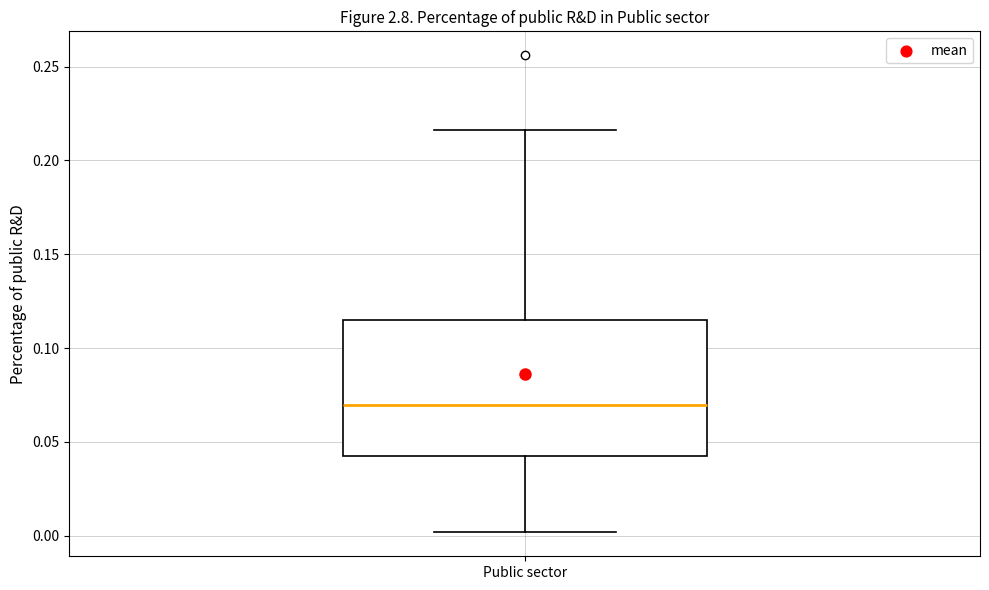

Where is the lower edge of the box for Public sector on the y-axis? The values are not printed on the chart, so give them approximately, as read against the axis.

0.045